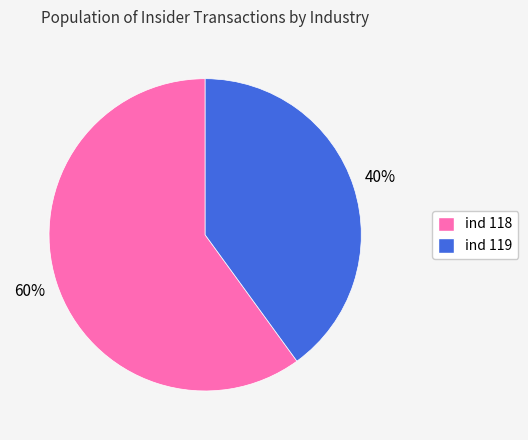

To the nearest percent, what is the difference between the largest and smallest slice percentages?

20%